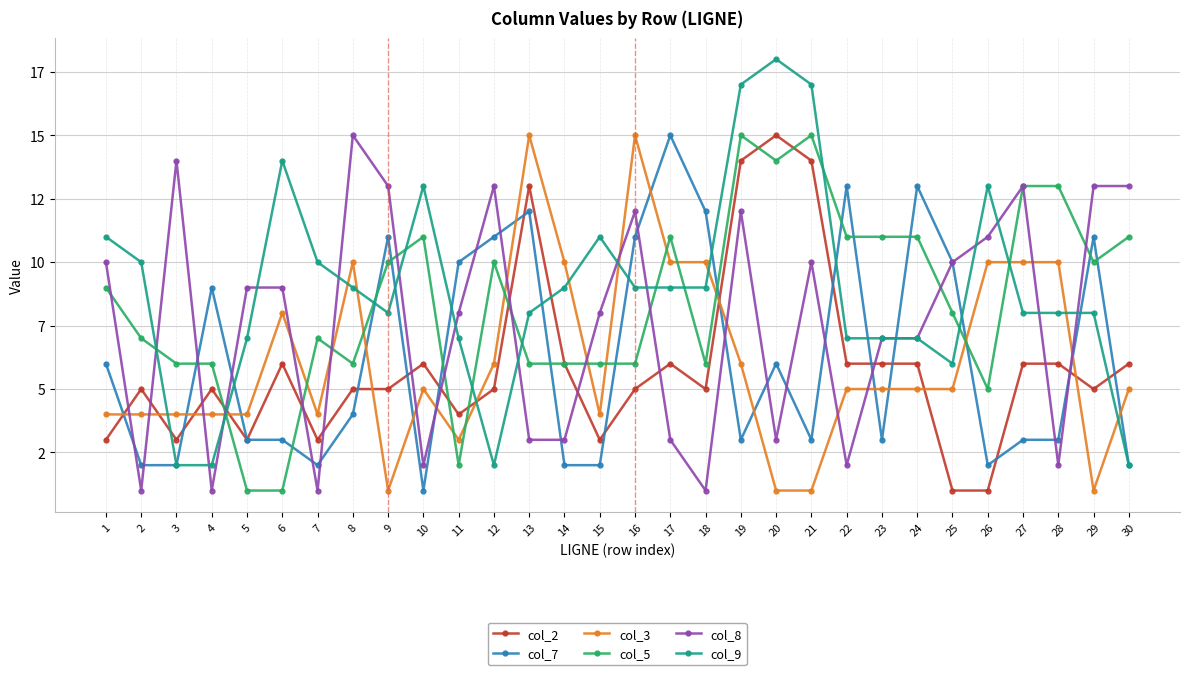

At how many categories does at least one series exceed 17?

1